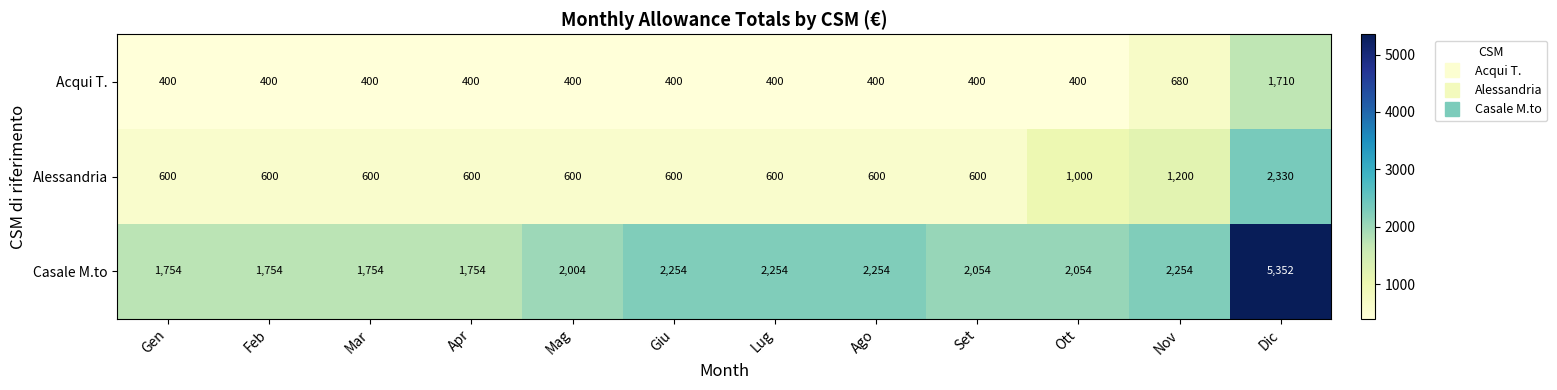

Rank the series at Mar from lowest to highest value.

Acqui T., Alessandria, Casale M.to